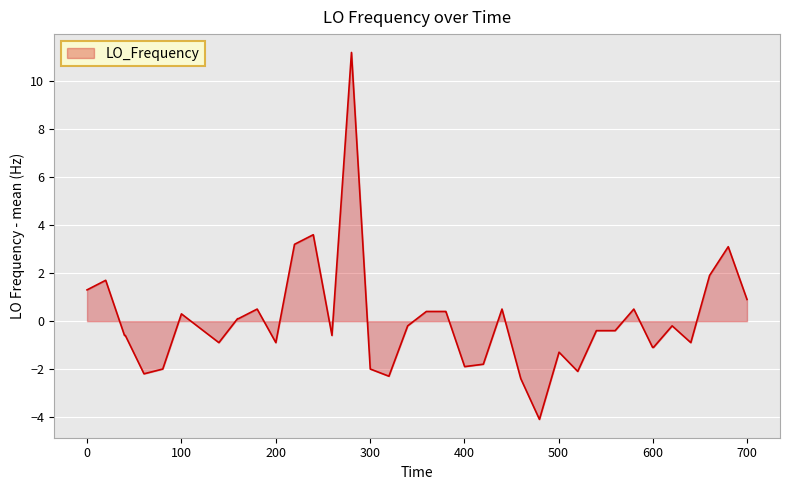

What is the maximum value shown in the chart?

11.2